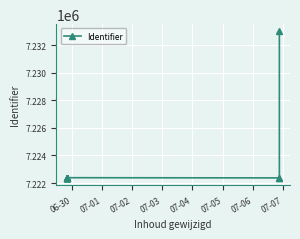

What is the value of the 9th point from the left?

7222379